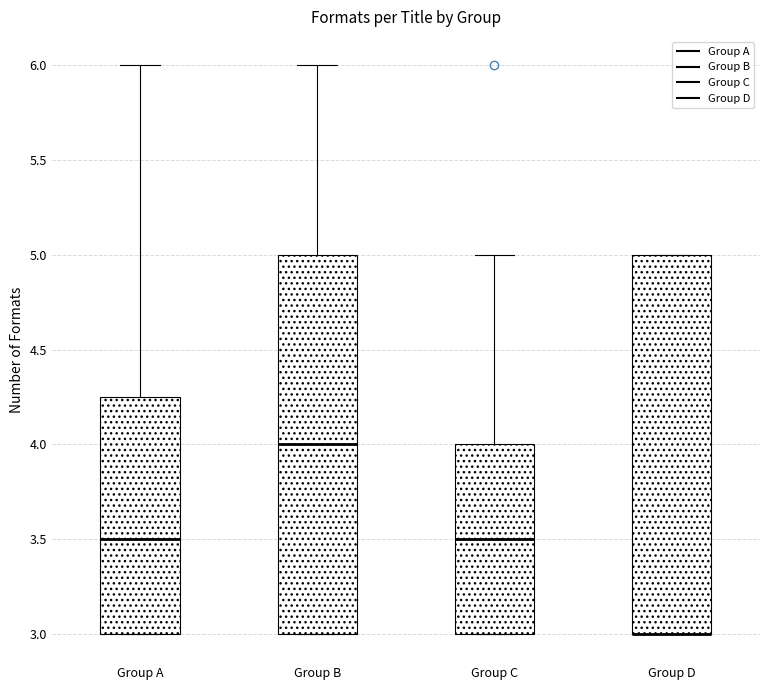

Reading left to right, transcribe this box plot: for each box, give where its median line is, the range the box spans, and where its two whiskers end, as read against the y-axis. The values are not printed on the chart, so give them approximately, as read against the axis.

Group A: median 3.50, box 3.00 to 4.25, whiskers 3.00 to 6.00
Group B: median 4.00, box 3.00 to 5.00, whiskers 3.00 to 6.00
Group C: median 3.50, box 3.00 to 4.00, whiskers 3.00 to 5.00
Group D: median 3.00 (drawn on the box's lower edge), box 3.00 to 5.00, whiskers 3.00 to 5.00